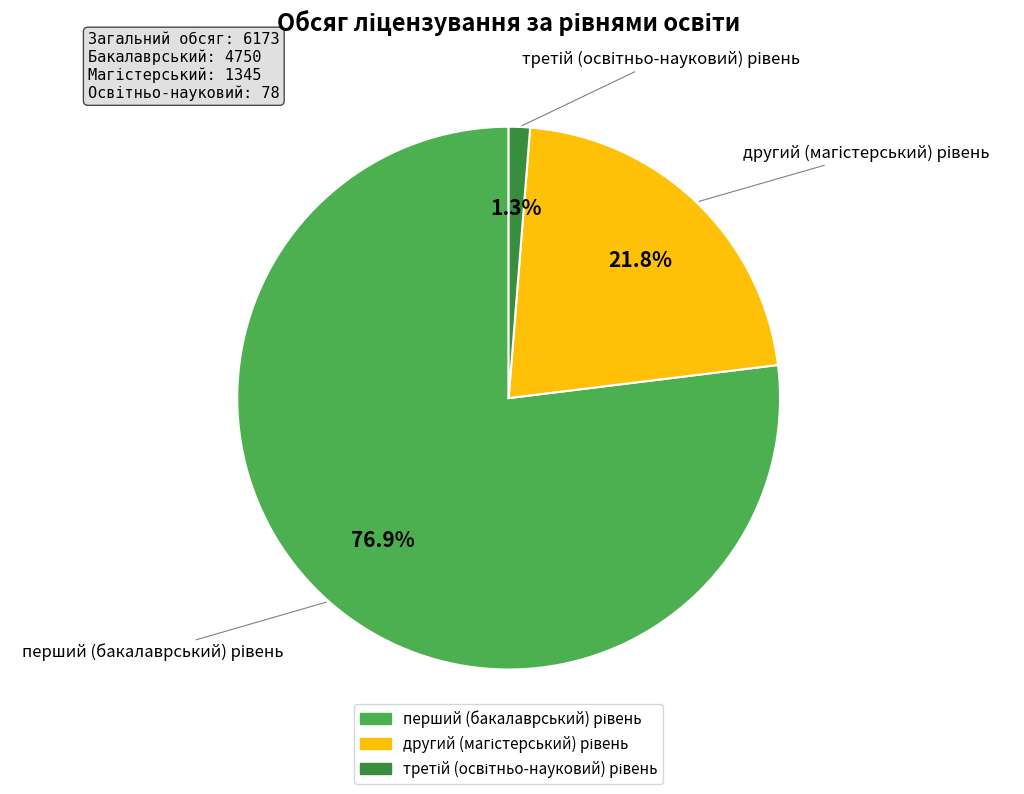

Is there a majority slice in this chart?

Yes